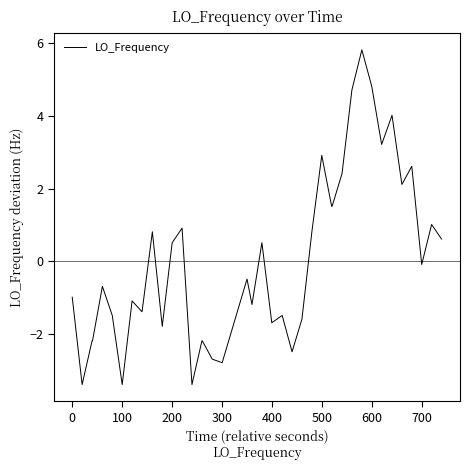

What is the minimum value shown in the chart?

-3.4